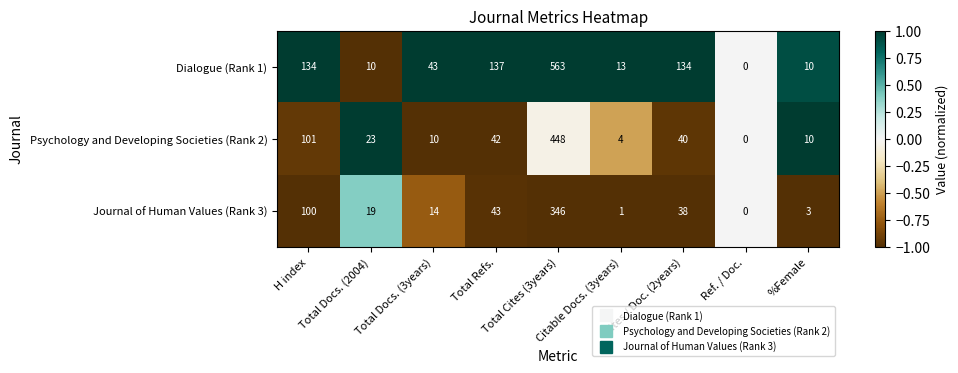

What is the maximum value shown in the chart?

563